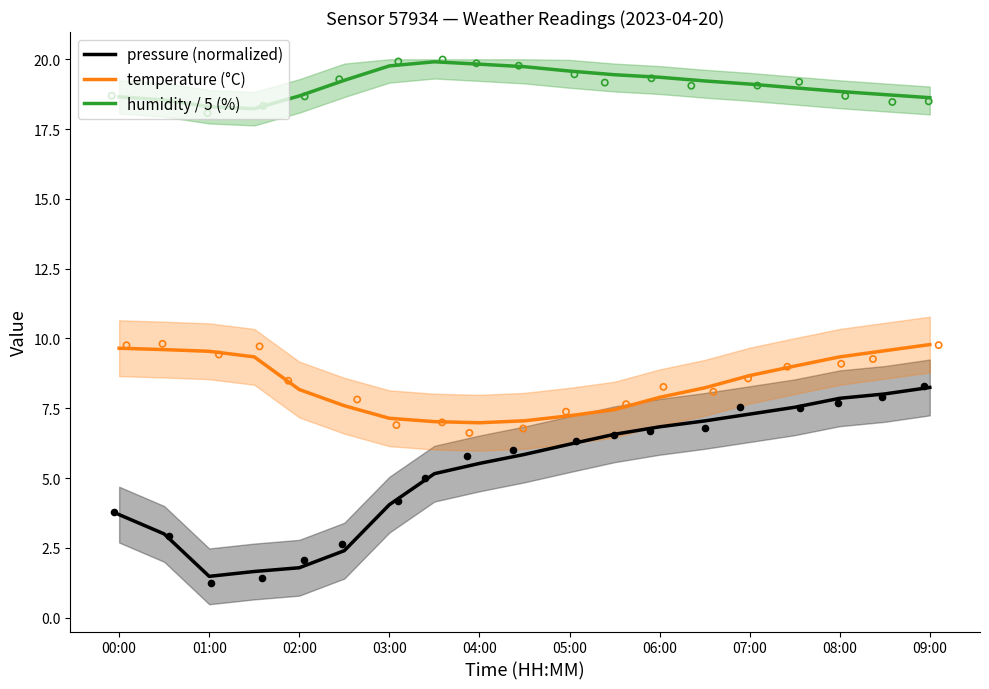

Which series contains the highest Y value?

humidity / 5 (%)